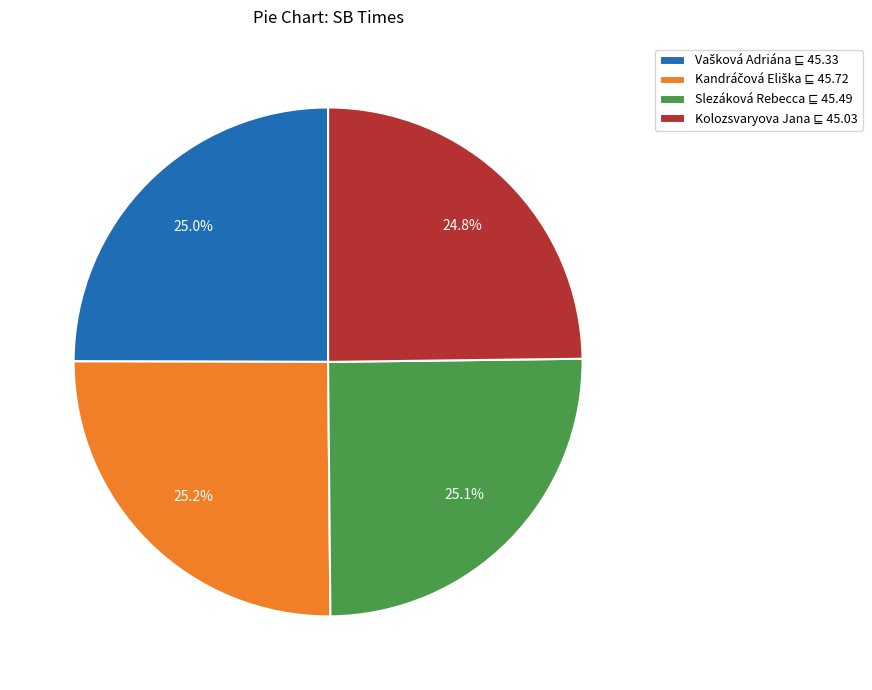

Is there a majority slice in this chart?

No